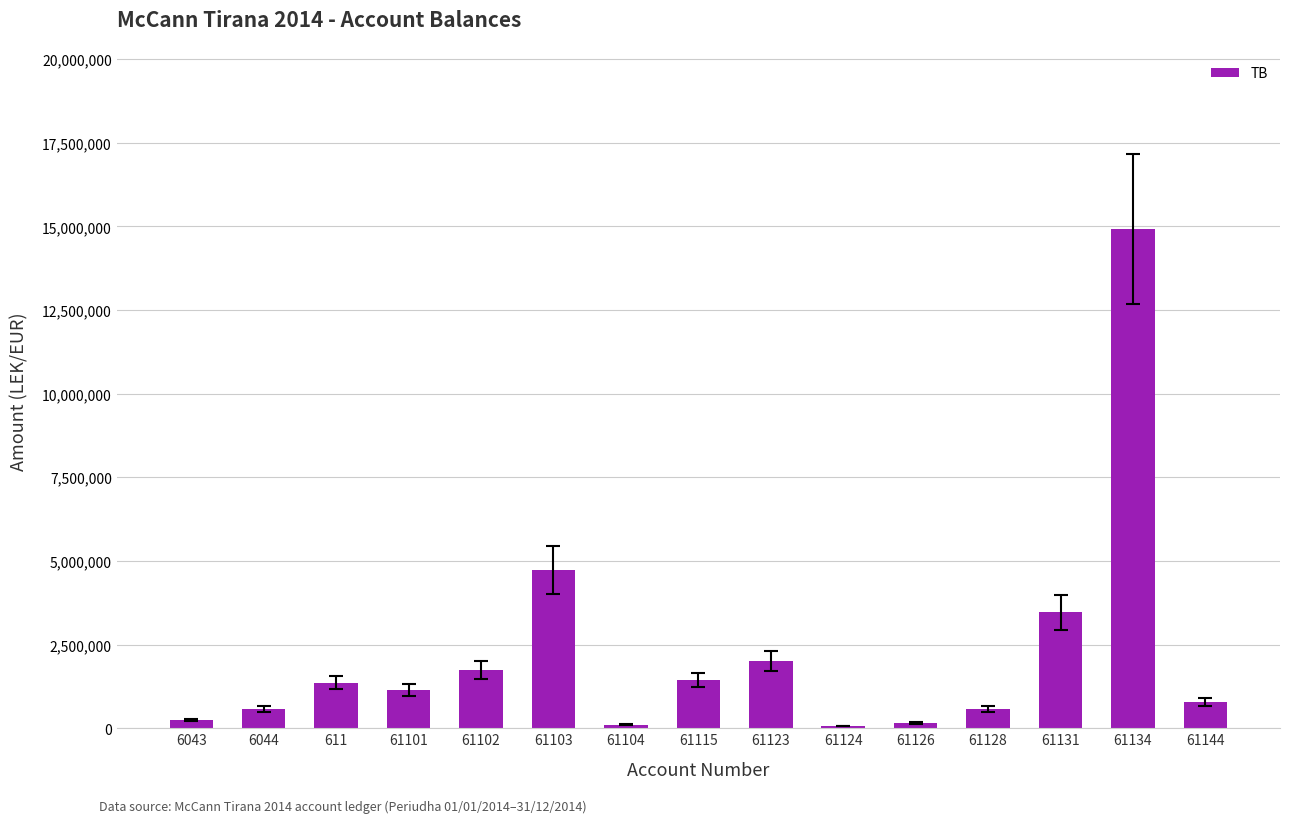

What is the maximum value shown in the chart?

14931158.8